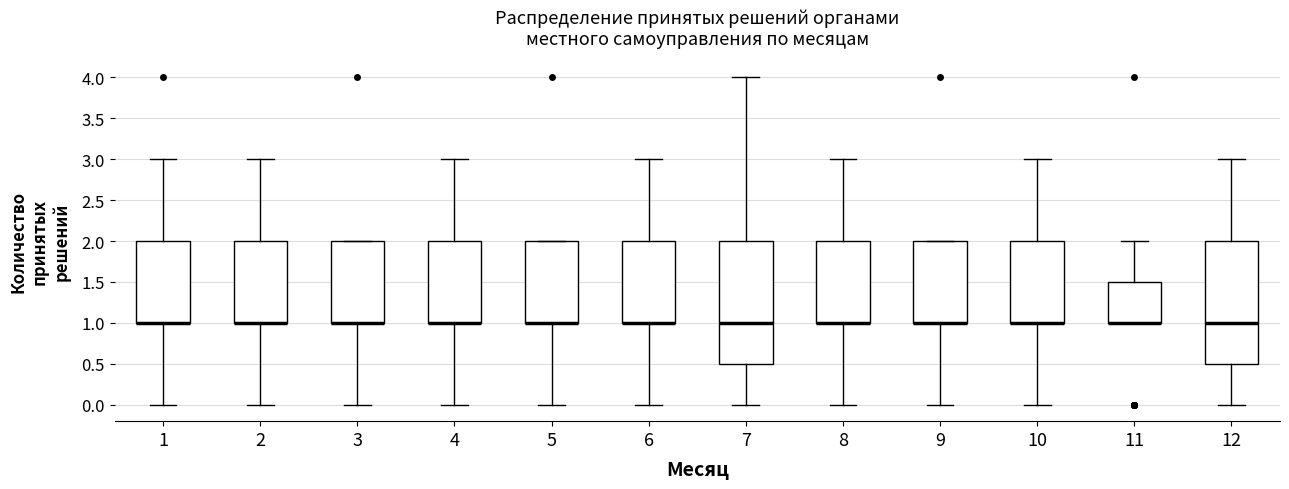

Reading left to right, read every box against the y-axis: the position of its median line, the range the box covers, and the ends of its whiskers. The values are not printed on the chart, so give them approximately, as read against the axis.

1: median 1.0 (drawn on the box's lower edge), box 1.0 to 2.0, whiskers 0.0 to 3.0
2: median 1.0 (drawn on the box's lower edge), box 1.0 to 2.0, whiskers 0.0 to 3.0
3: median 1.0 (drawn on the box's lower edge), box 1.0 to 2.0, whiskers 0.0 to 2.0
4: median 1.0 (drawn on the box's lower edge), box 1.0 to 2.0, whiskers 0.0 to 3.0
5: median 1.0 (drawn on the box's lower edge), box 1.0 to 2.0, whiskers 0.0 to 2.0
6: median 1.0 (drawn on the box's lower edge), box 1.0 to 2.0, whiskers 0.0 to 3.0
7: median 1.0, box 0.5 to 2.0, whiskers 0.0 to 4.0
8: median 1.0 (drawn on the box's lower edge), box 1.0 to 2.0, whiskers 0.0 to 3.0
9: median 1.0 (drawn on the box's lower edge), box 1.0 to 2.0, whiskers 0.0 to 2.0
10: median 1.0 (drawn on the box's lower edge), box 1.0 to 2.0, whiskers 0.0 to 3.0
11: median 1.0 (drawn on the box's lower edge), box 1.0 to 1.5, whiskers 1.0 to 2.0
12: median 1.0, box 0.5 to 2.0, whiskers 0.0 to 3.0